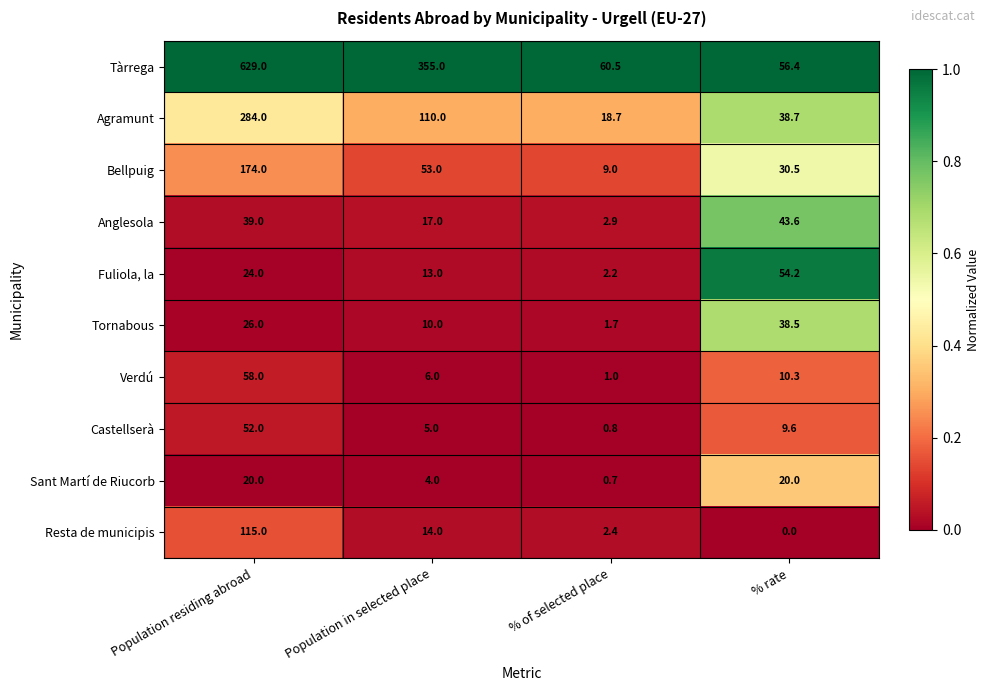

Between Population residing abroad and Population in selected place, which series saw the biggest shift?

Tàrrega